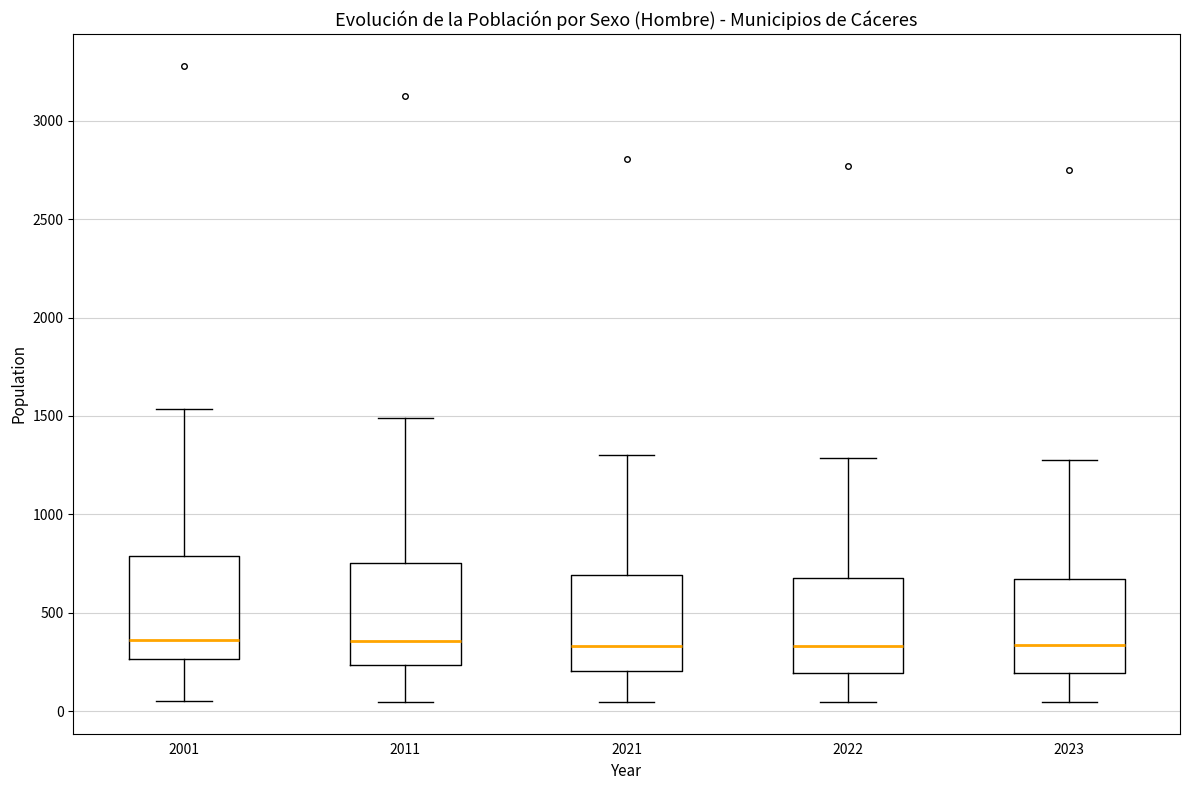

Reading left to right, transcribe this box plot: for each box, give where its median line is, the range the box spans, and where its two whiskers end, as read against the y-axis. The values are not printed on the chart, so give them approximately, as read against the axis.

2001: median 350, box 250 to 800, whiskers 50 to 1550
2011: median 350, box 250 to 750, whiskers 50 to 1500
2021: median 350, box 200 to 700, whiskers 50 to 1300
2022: median 350, box 200 to 700, whiskers 50 to 1300
2023: median 350, box 200 to 650, whiskers 50 to 1300